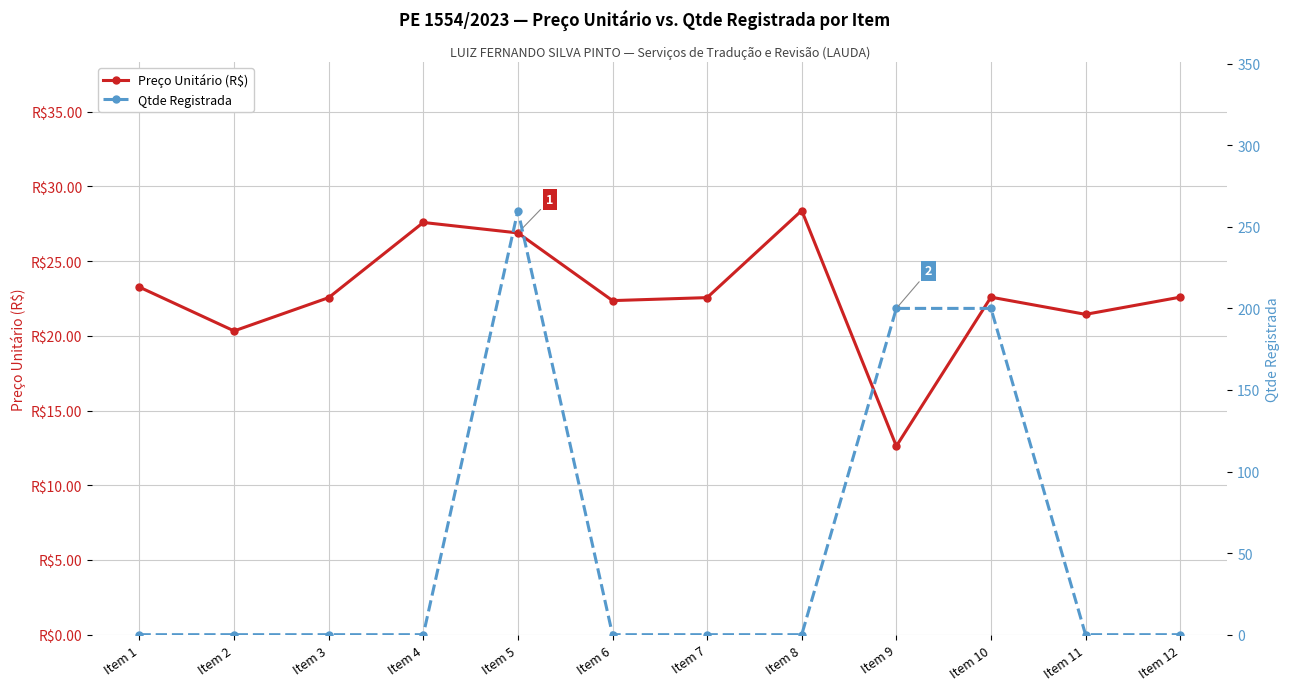

What is the average value of the Qtde Registrada series?

55.0